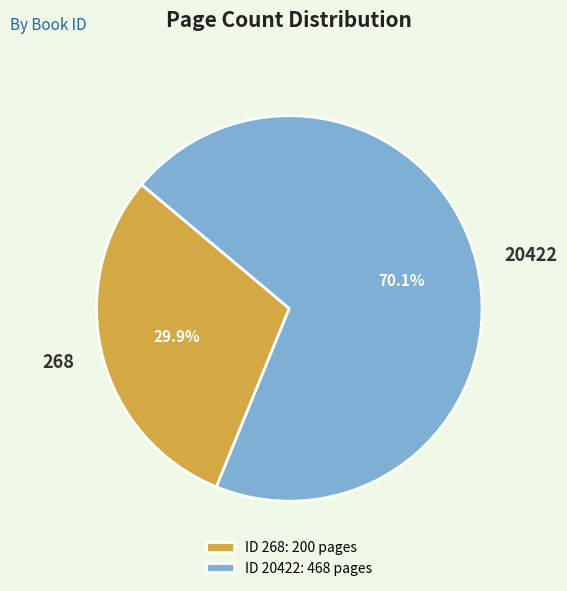

Count the number of slices in the pie.

2